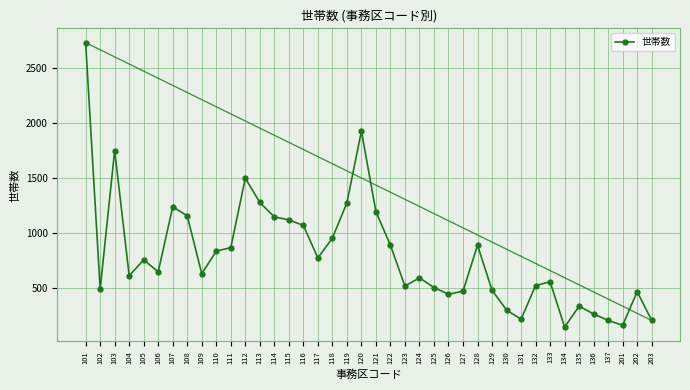

Is it true that the value at 122 is 886?

True